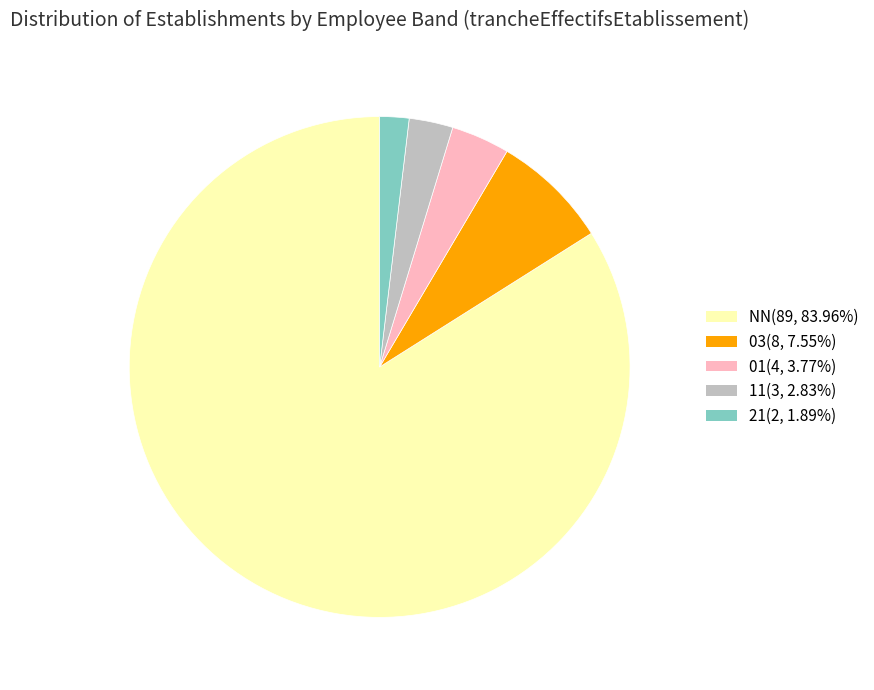

Is there any slice that represents more than half of the pie?

Yes